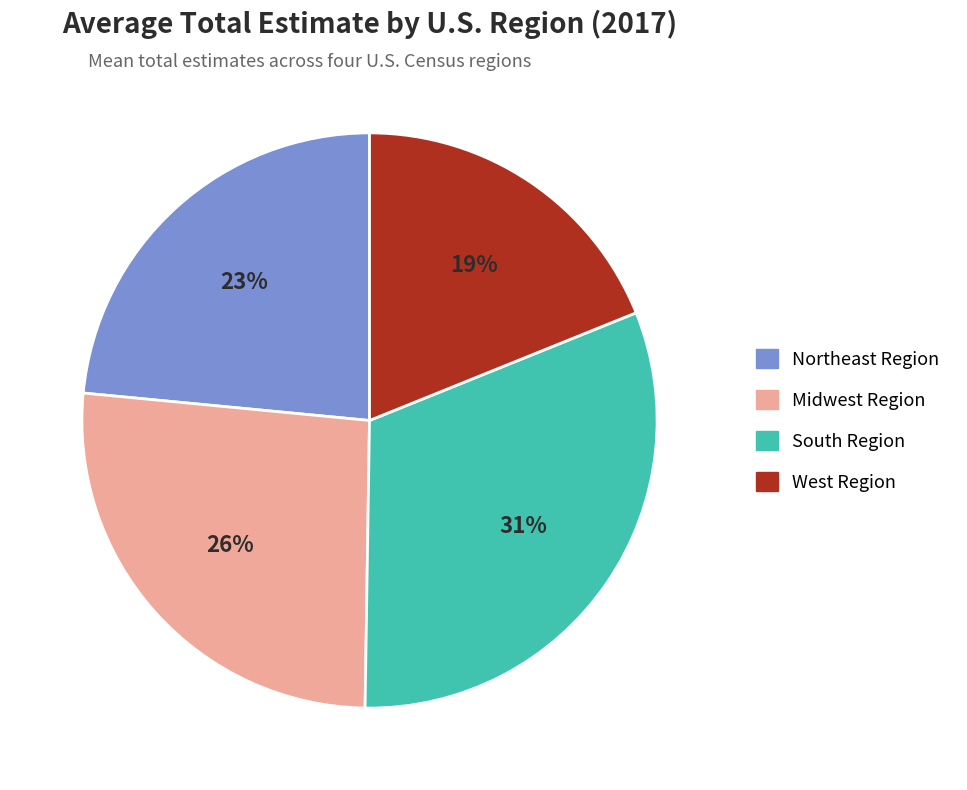

The South Region slice represents 46% of the pie. True or false?

False